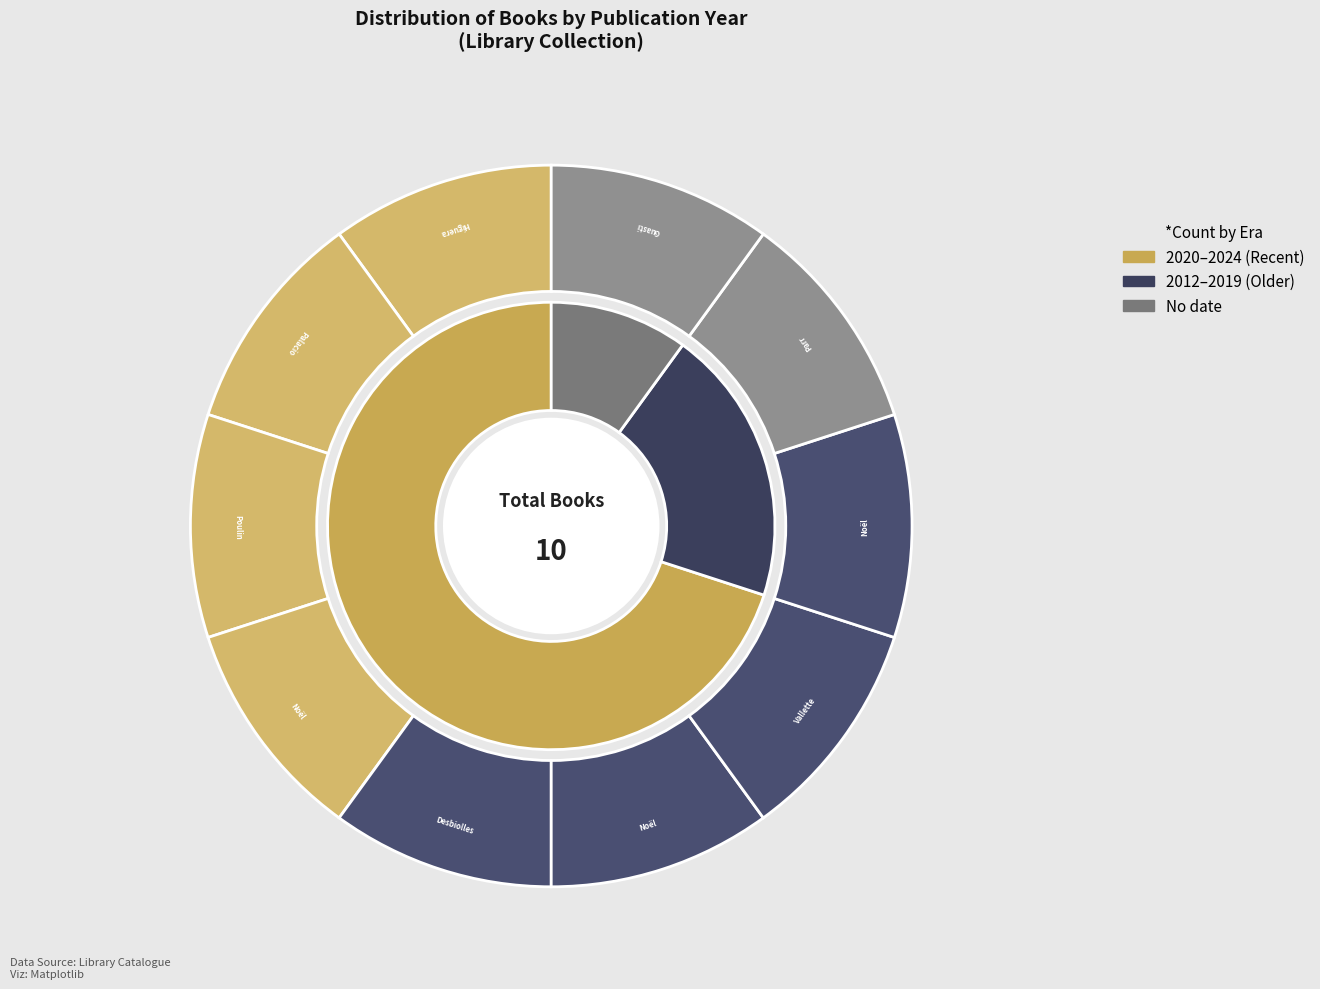

How many segments does this pie chart have?

10